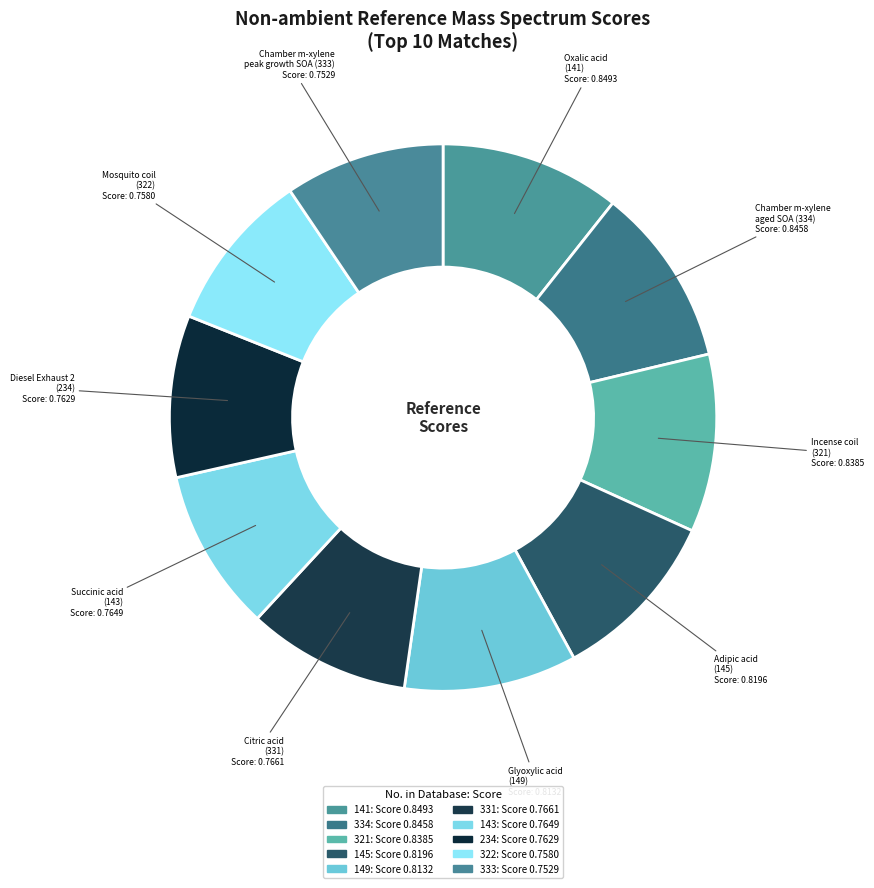

How many segments does this pie chart have?

10